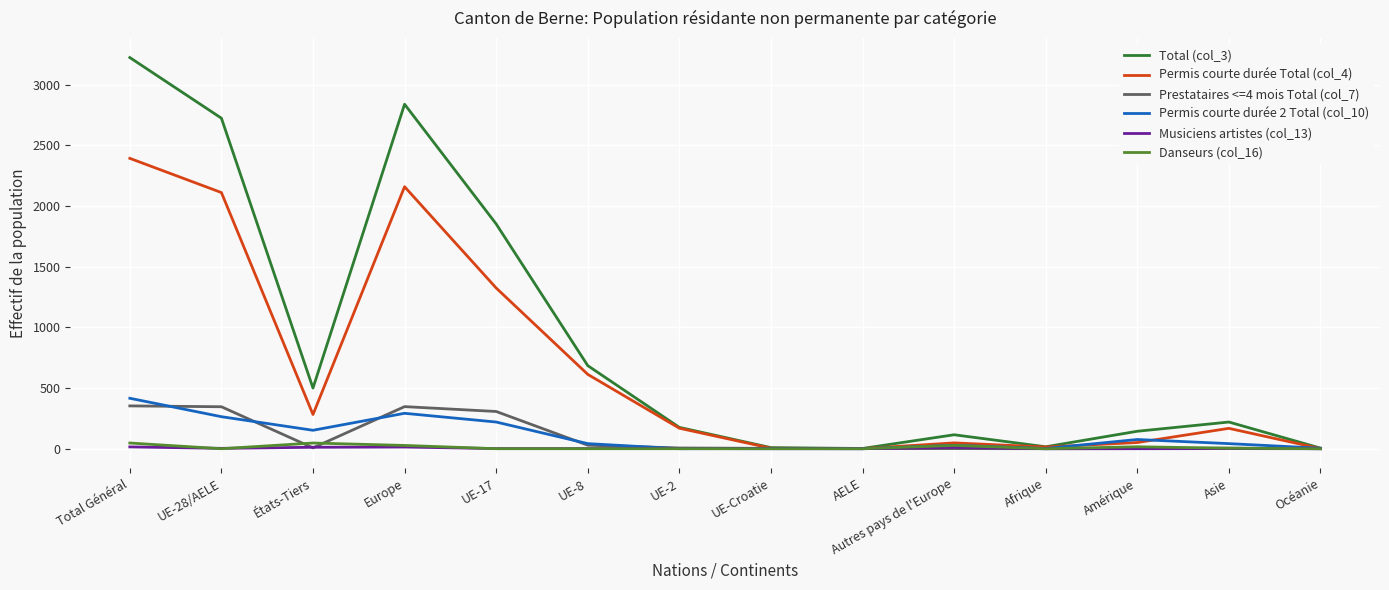

At which category does Permis courte durée 2 Total (col_10) reach its first local valley?

États-Tiers